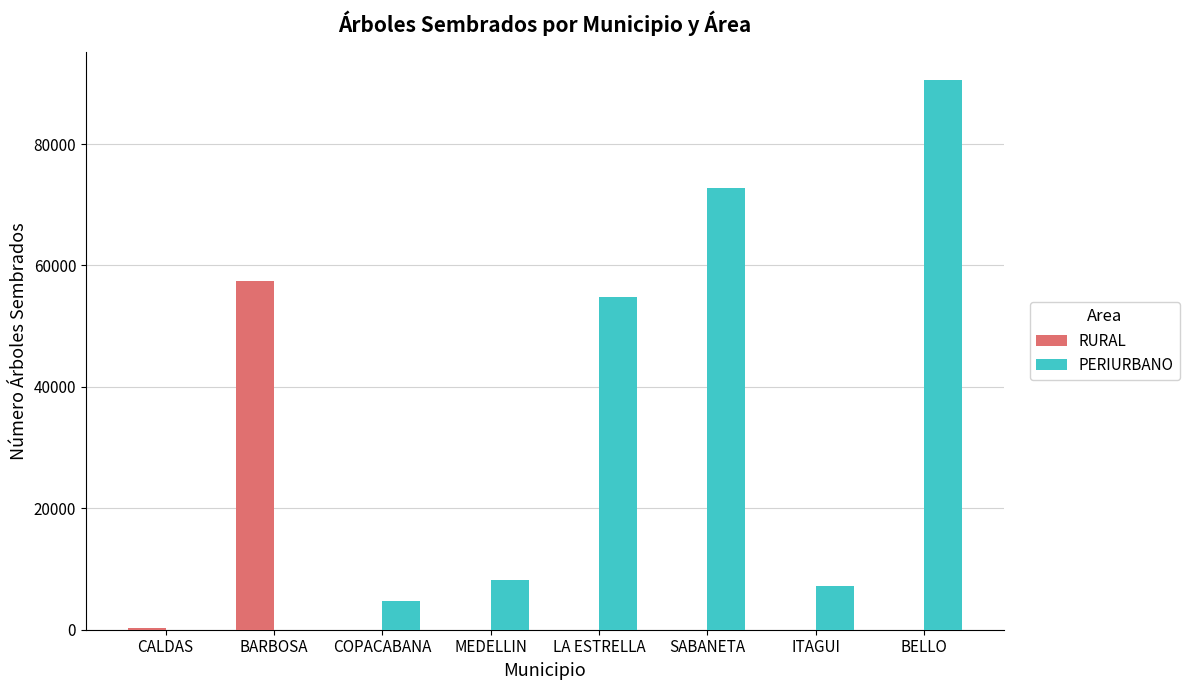

Count the number of data series in this chart.

2